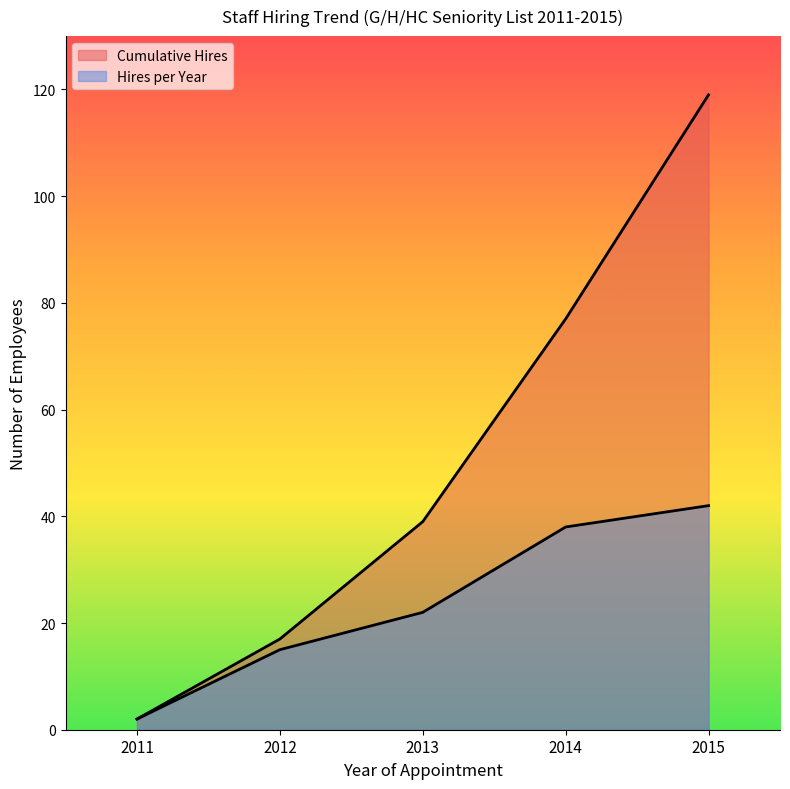

Which category has the lowest value across all series?

2011